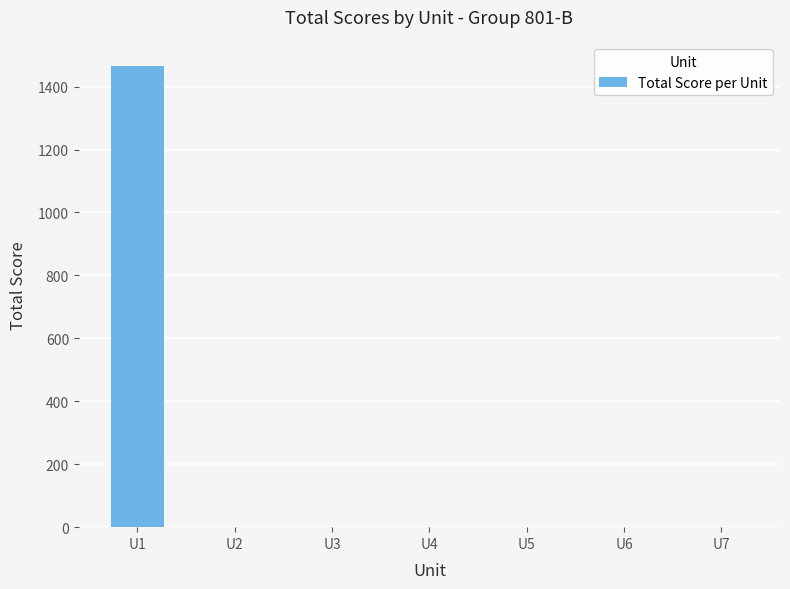

True or false: the data shows 610 at U7.

False